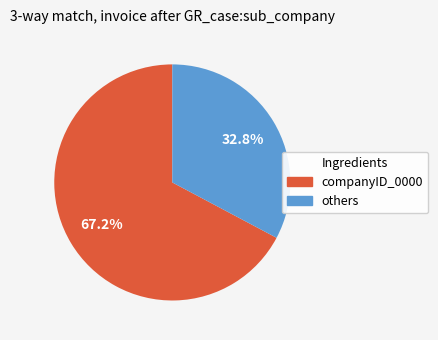

Which category has the biggest portion of the pie?

companyID_0000